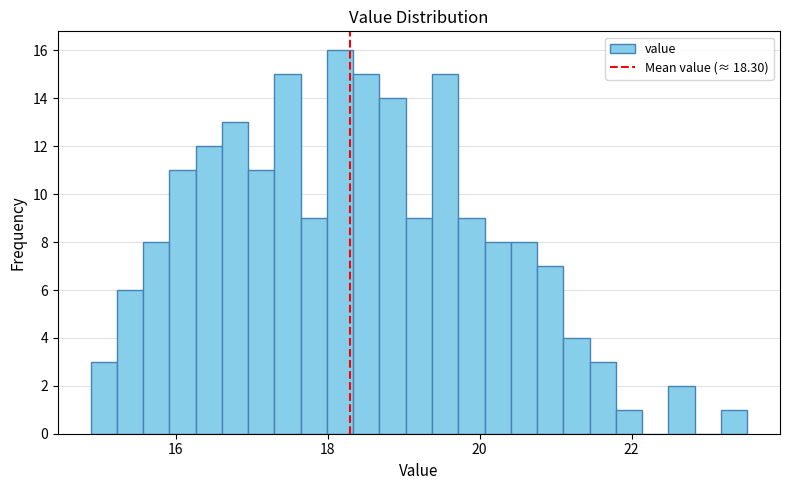

Around what value on the x-axis is the tallest bar? Give the approximate position of its centre, as read against the axis.

18.2